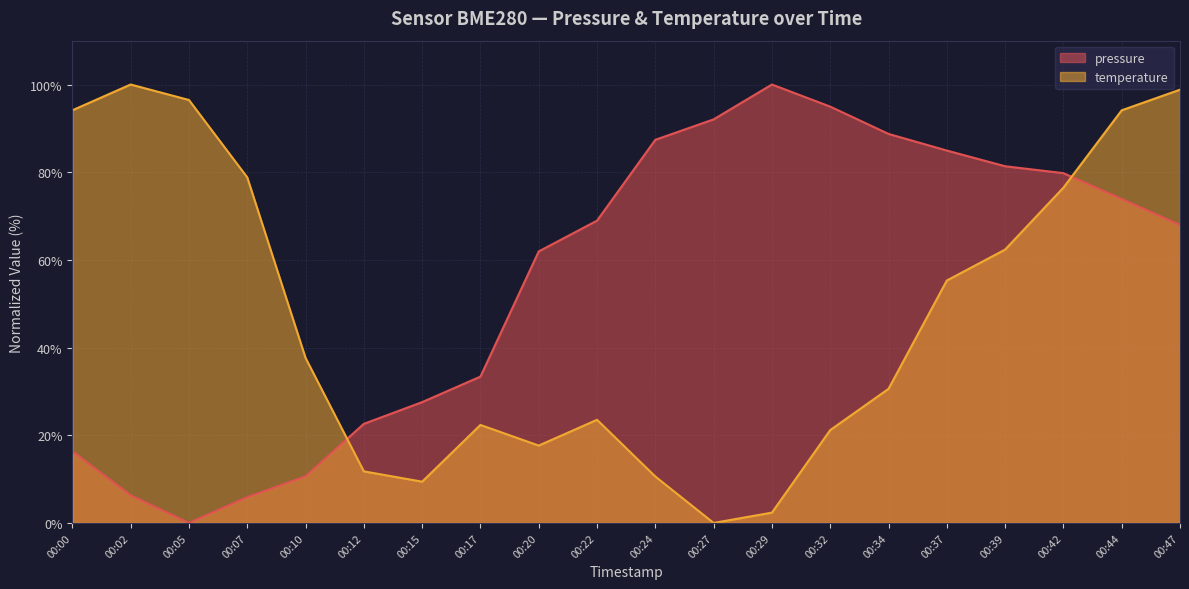

Between which two adjacent categories do pressure and temperature first intersect?

00:10 and 00:12